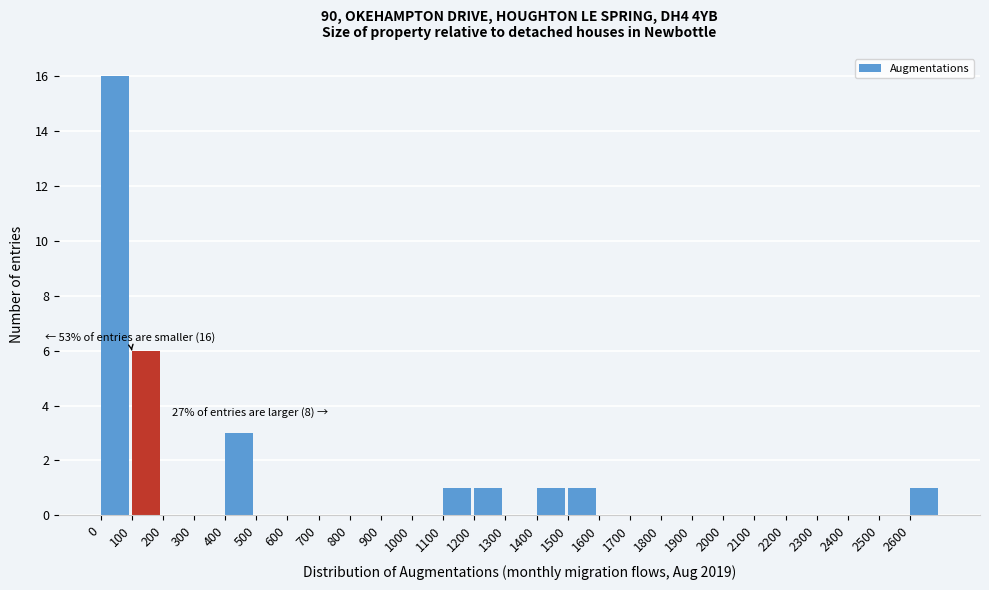

Over which range of the x-axis is the bar tallest?

0 to 100